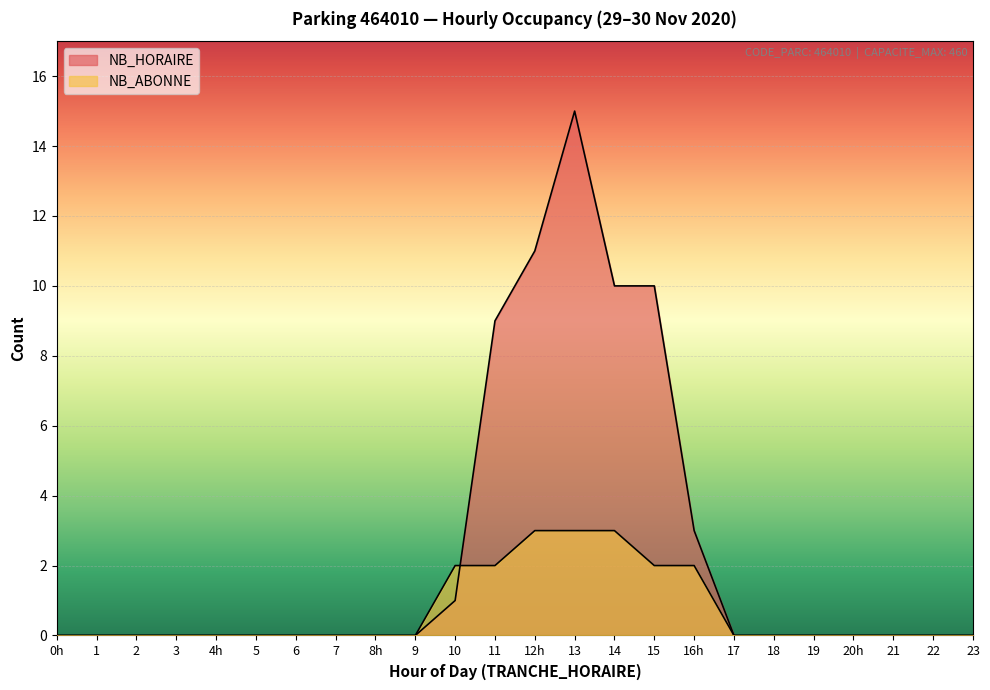

What is the spread (max minus min) of values at 11?

7